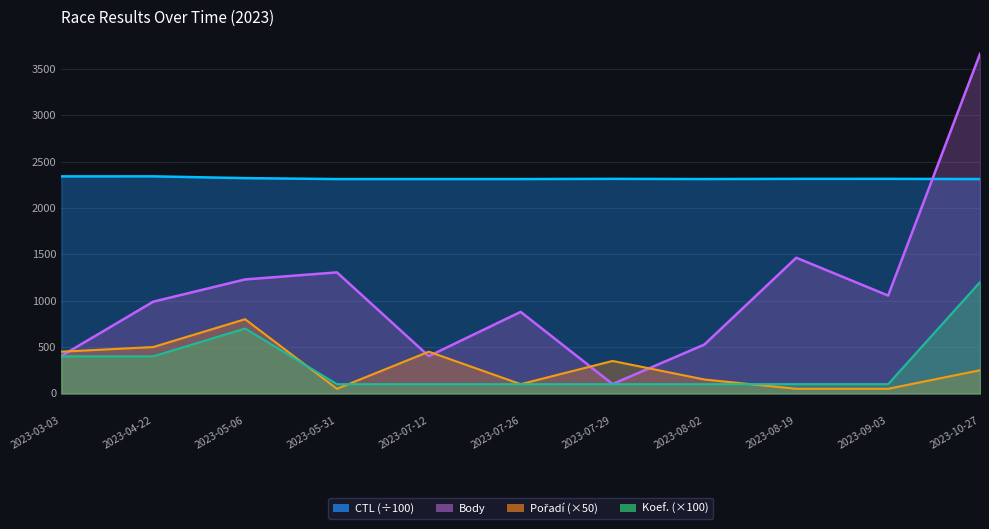

Reading left to right, what are all the values shown in this chart?

Body: 404.0	989.0	1229.0	1305.0	402.0	879.0	101.0	527.0	1463.0	1055.0	3661.0
CTL: 2340.2	2340.4	2321.1	2311.1	2311.2	2311.2	2313.3	2311.2	2313.2	2313.3	2311.4
Pořadí: 450.0	500.0	800.0	50.0	450.0	100.0	350.0	150.0	50.0	50.0	250.0
Koef.: 400.0	400.0	700.0	100.0	100.0	100.0	100.0	100.0	100.0	100.0	1200.0